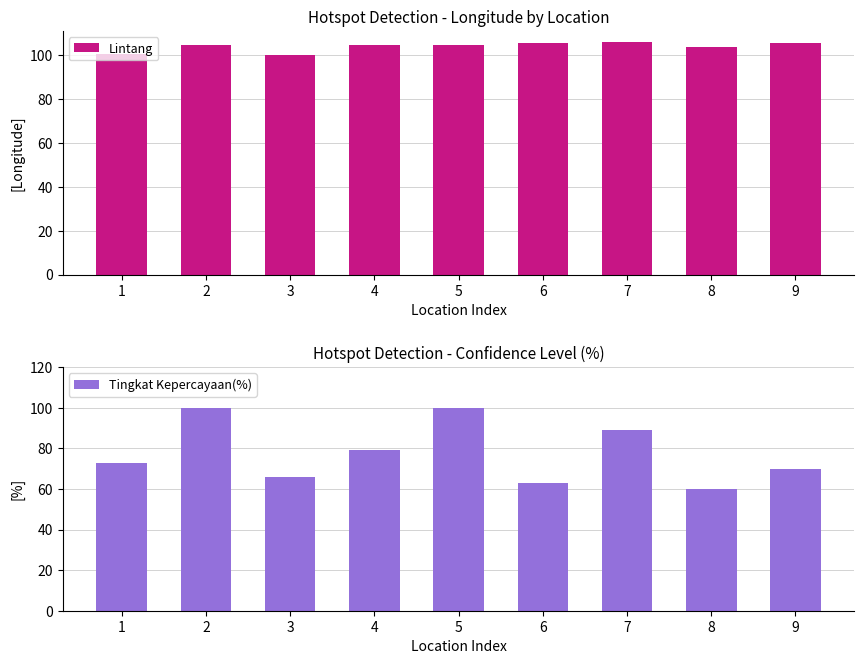

At which label does Tingkat Kepercayaan(%) reach its peak?

2